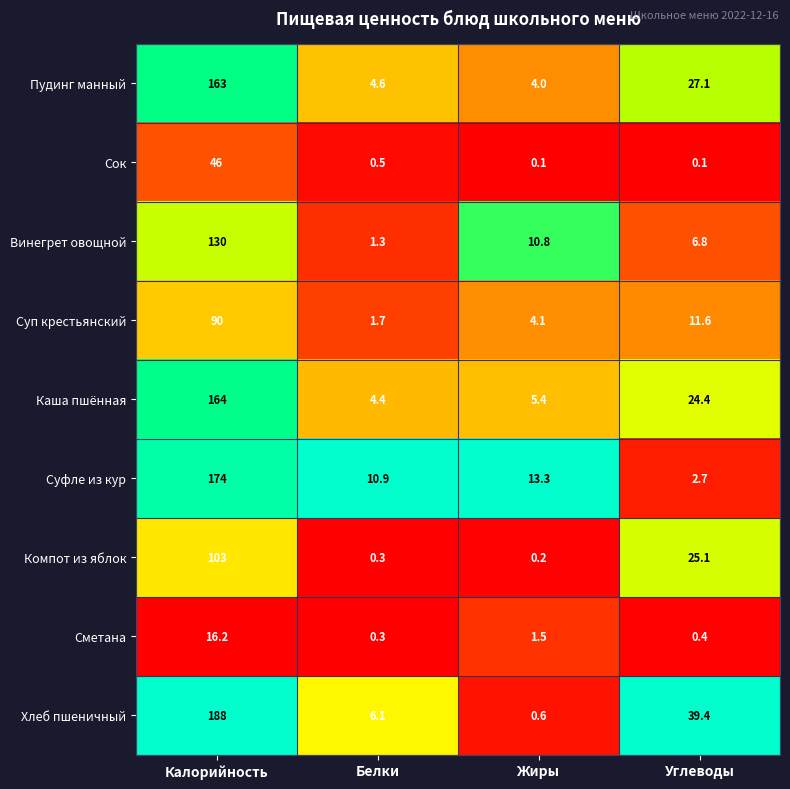

Which series has the largest total across all categories?

Хлеб пшеничный